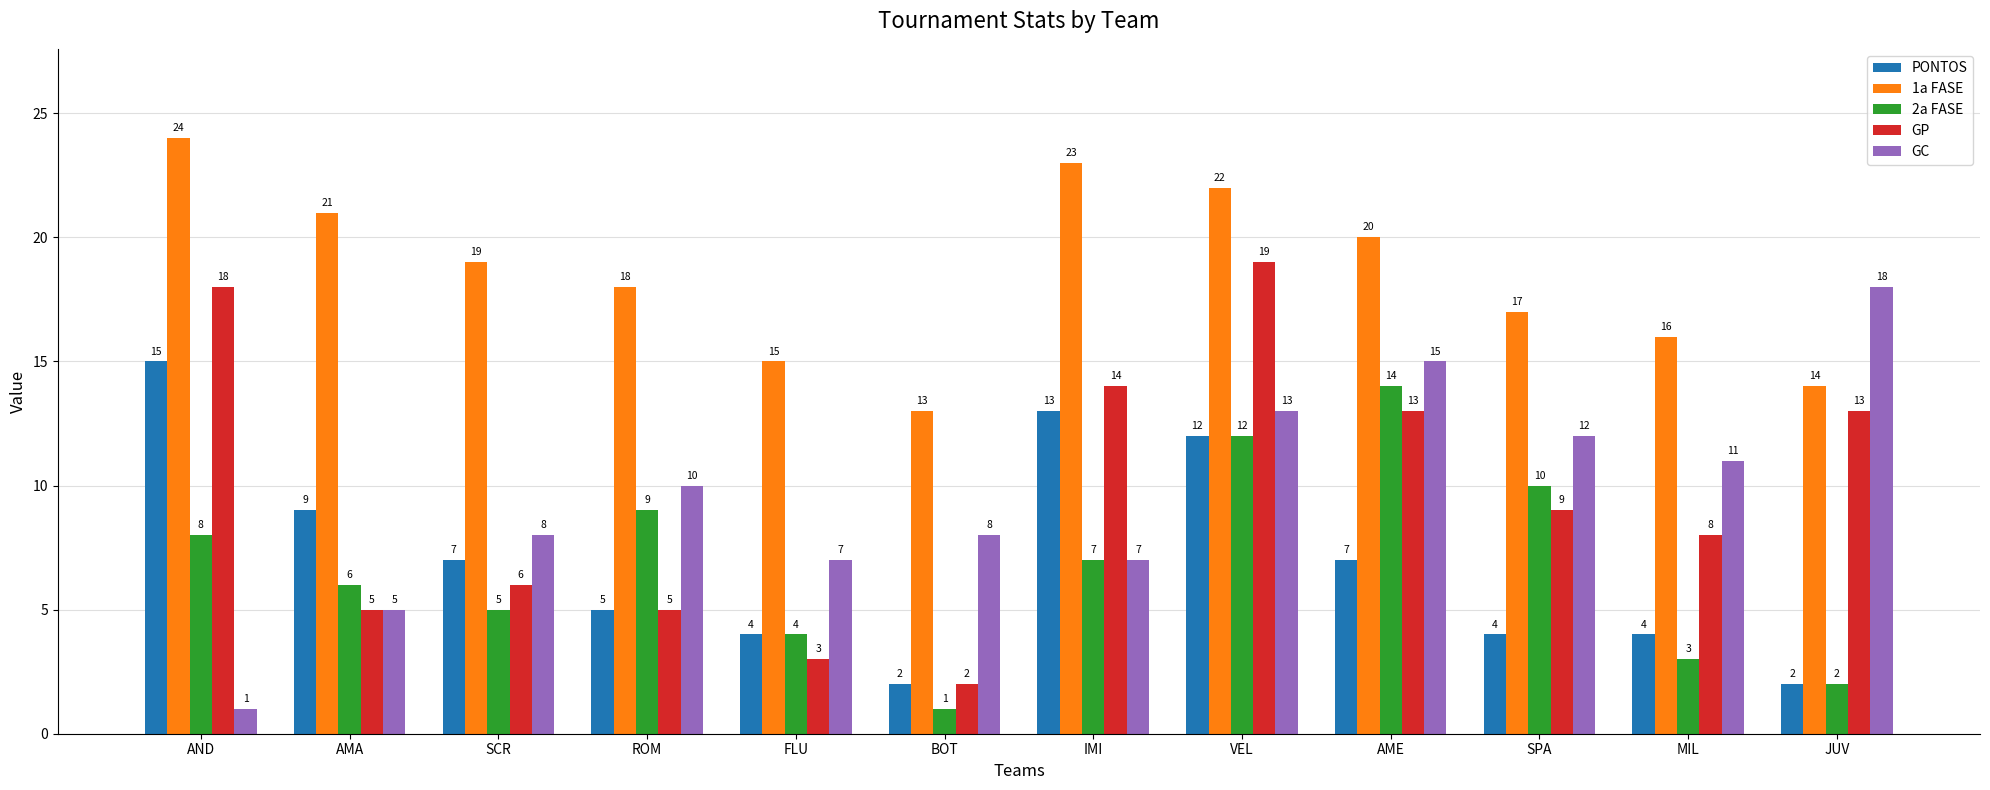

What is the lowest value of the PONTOS series?

2